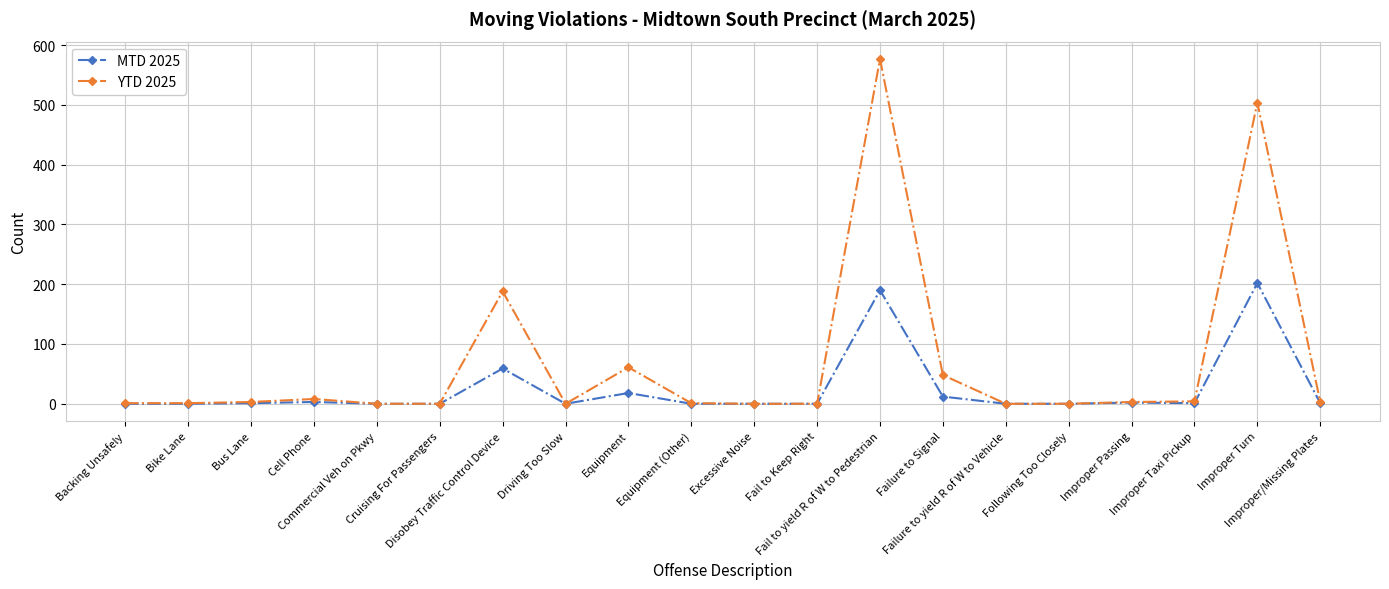

Rank the series by their maximum value, from highest to lowest.

YTD 2025, MTD 2025